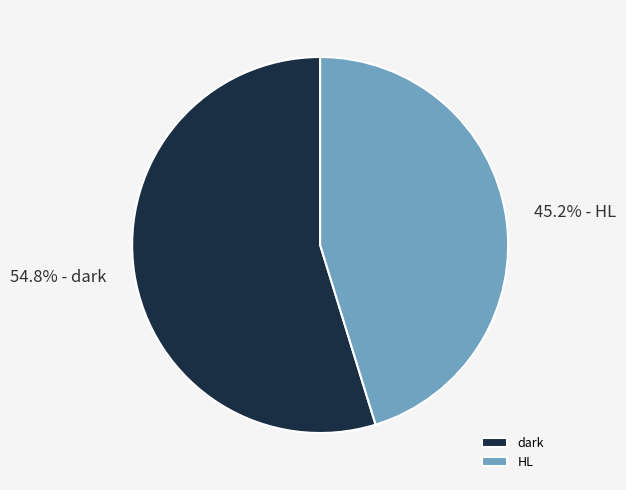

To the nearest percent, what is the combined percentage of dark and HL?

100%